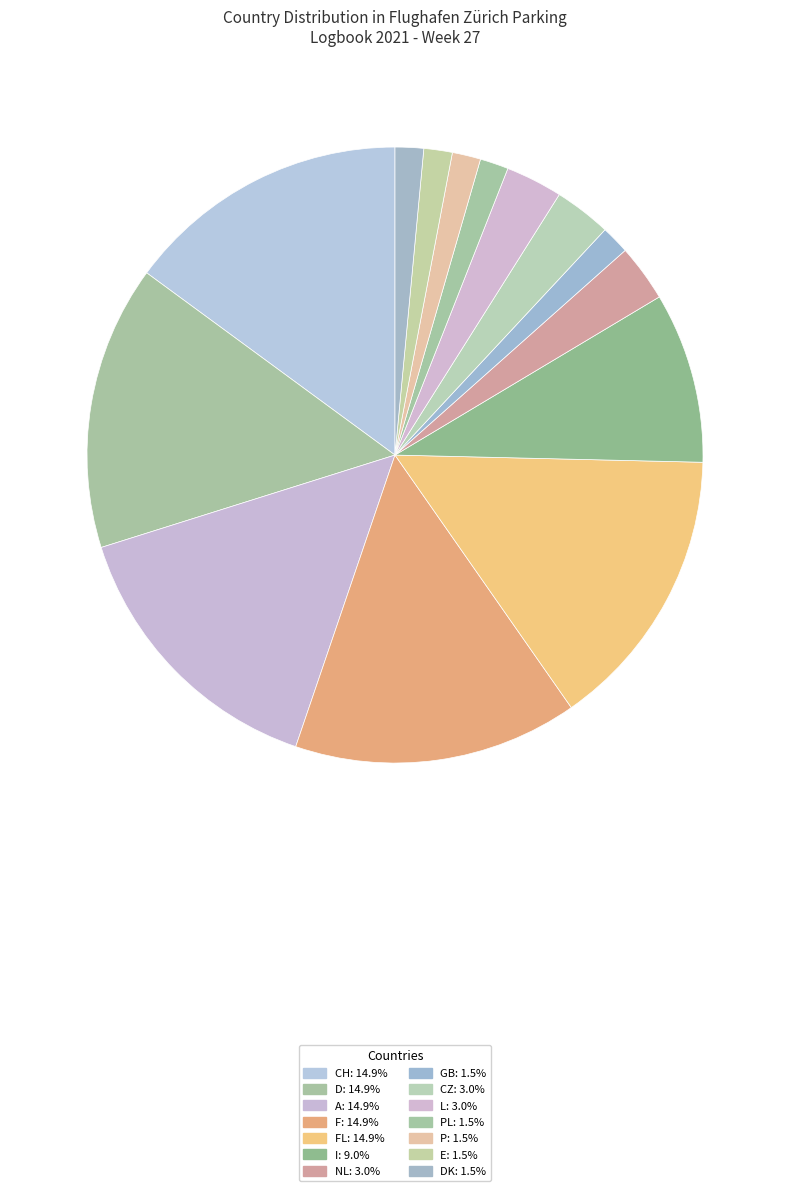

Count the number of slices in the pie.

14